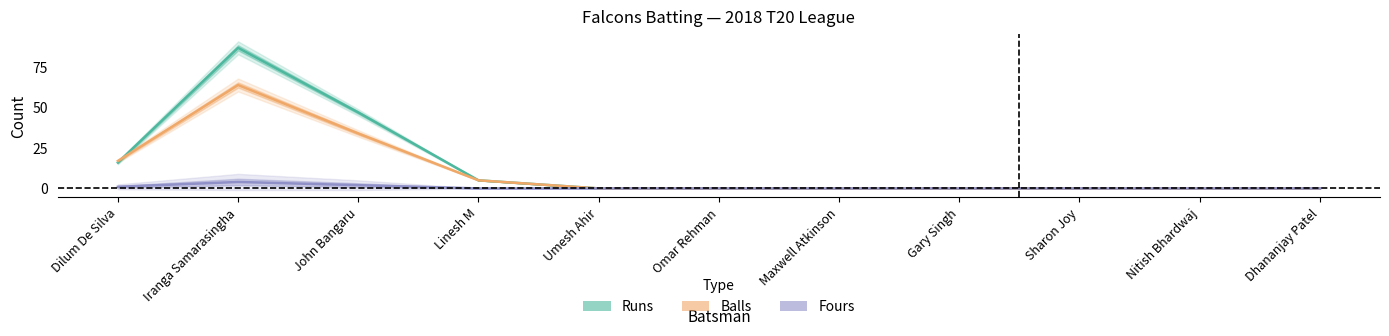

Count the number of categories in the chart.

11